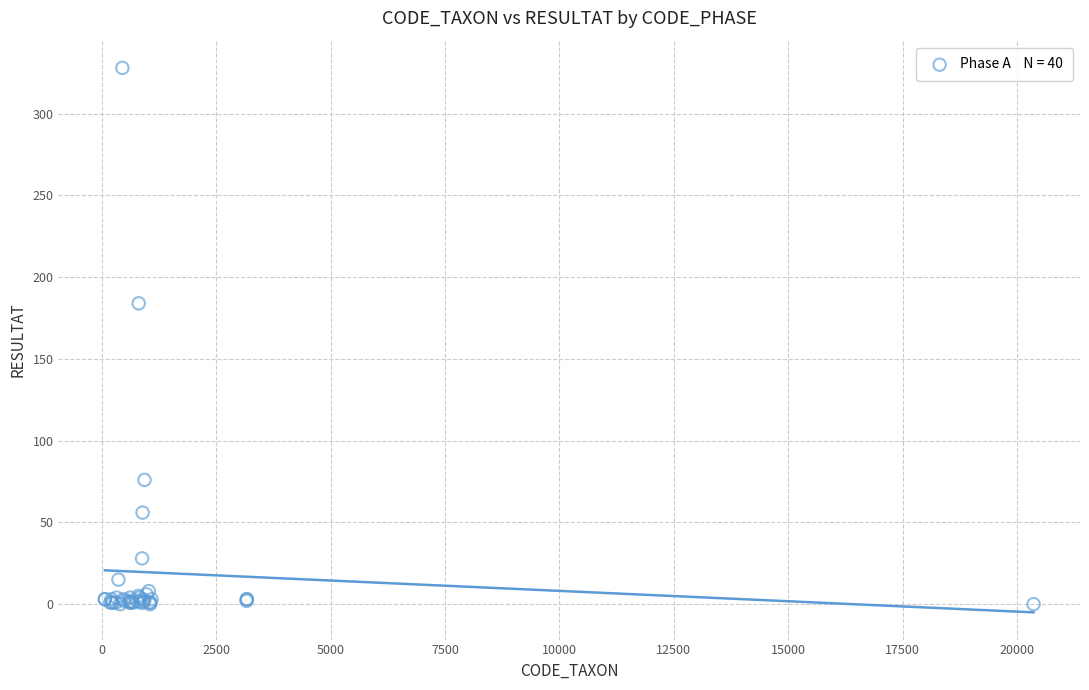

What Y value in the scatter plot is closest to 164?

184